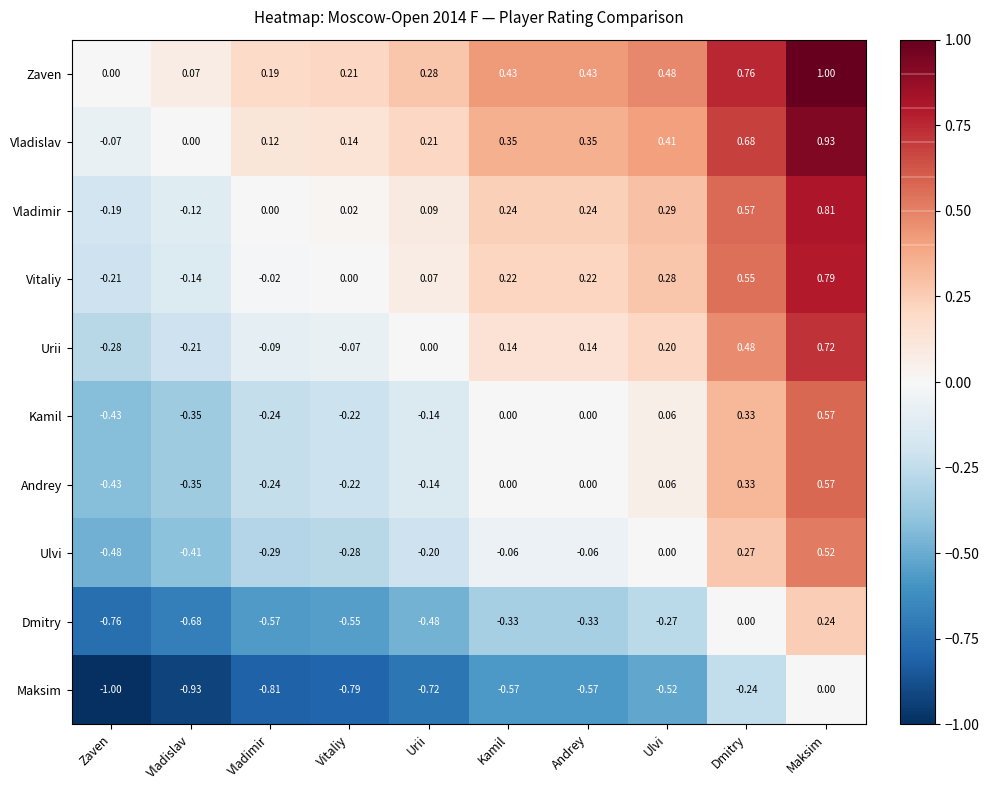

At which label is Zaven closest to 0?

Zaven